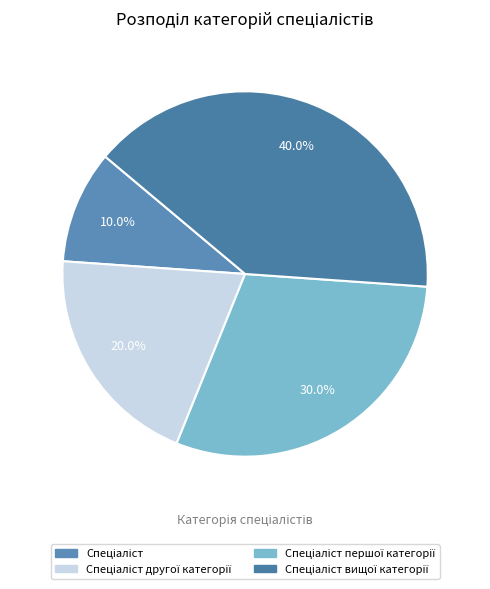

Rank the categories by value from lowest to highest.

Спеціаліст, Спеціаліст другої категорії, Спеціаліст першої категорії, Спеціаліст вищої категорії